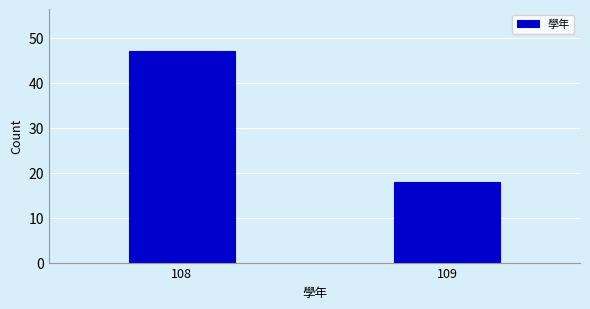

Reading left to right, extract all data points from this chart.

47	18